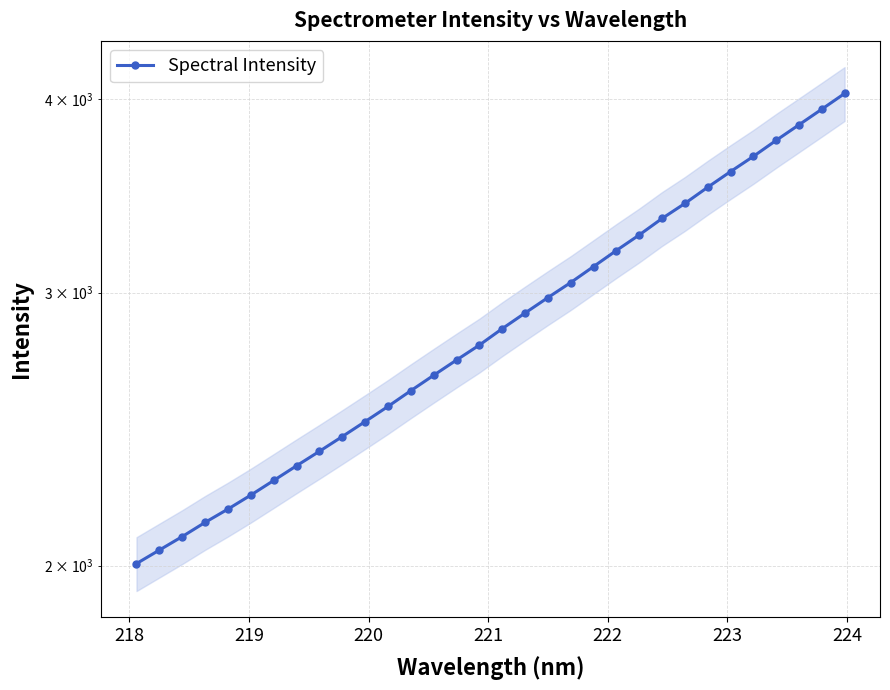

What is the average value?

2883.5